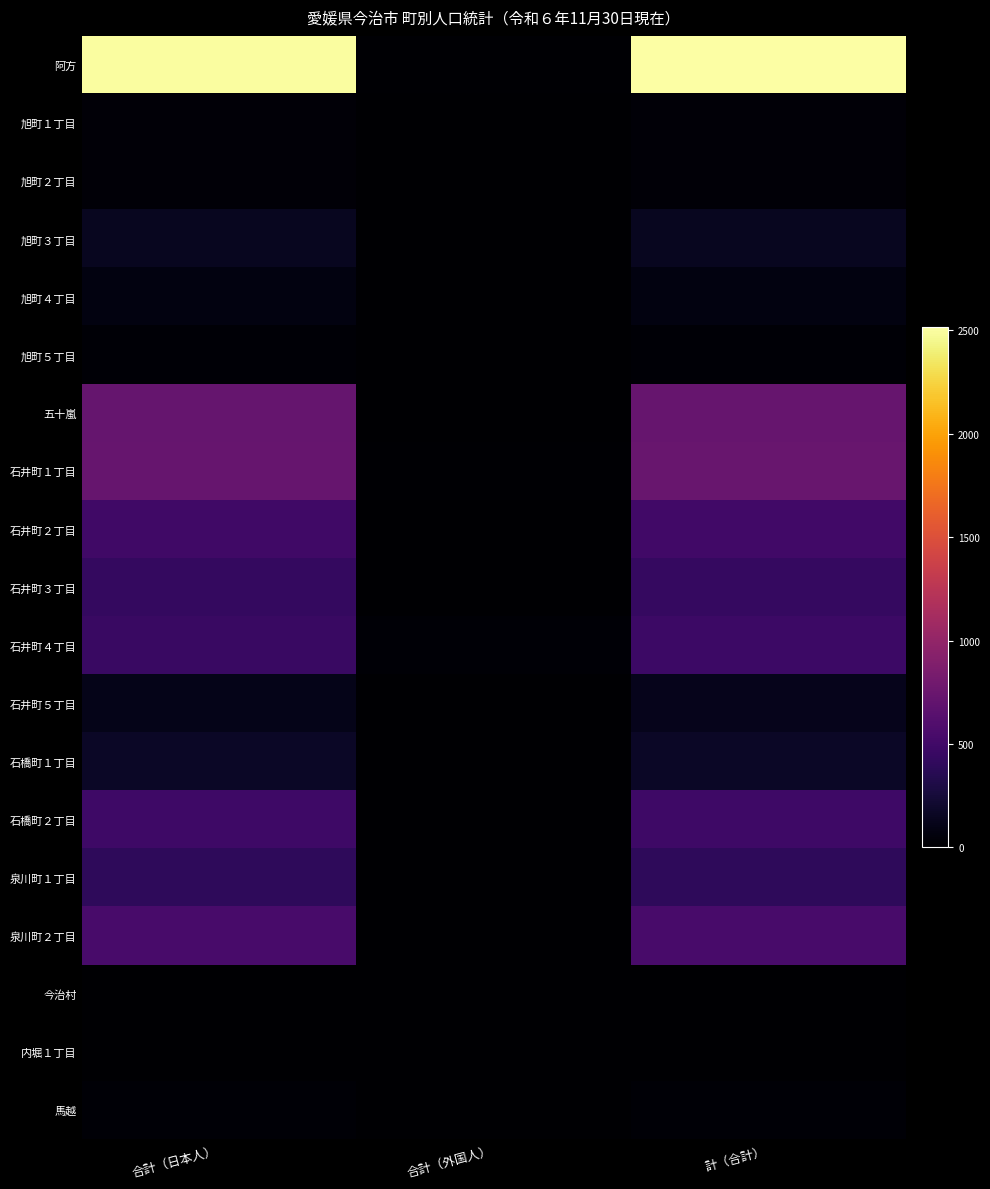

What is the difference between the highest and lowest values at 計（合計）?

2513